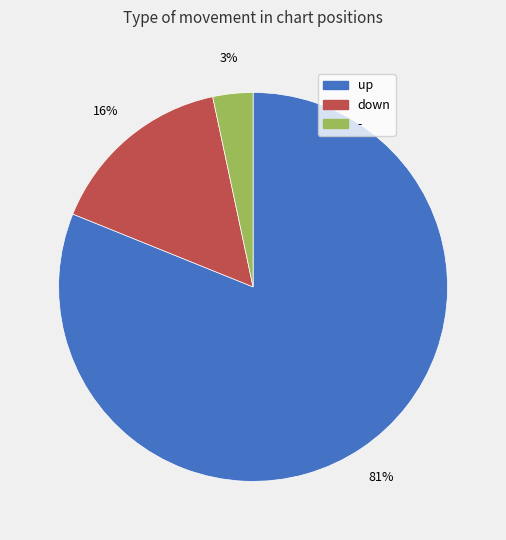

What is the smallest slice in the pie chart?

-